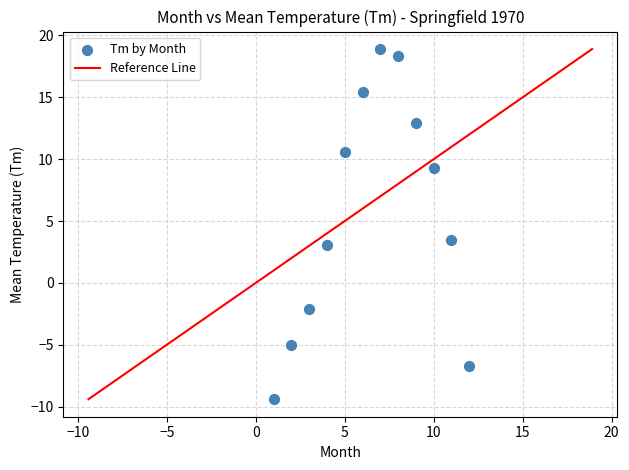

What Y value in the scatter plot is closest to 4?

3.5